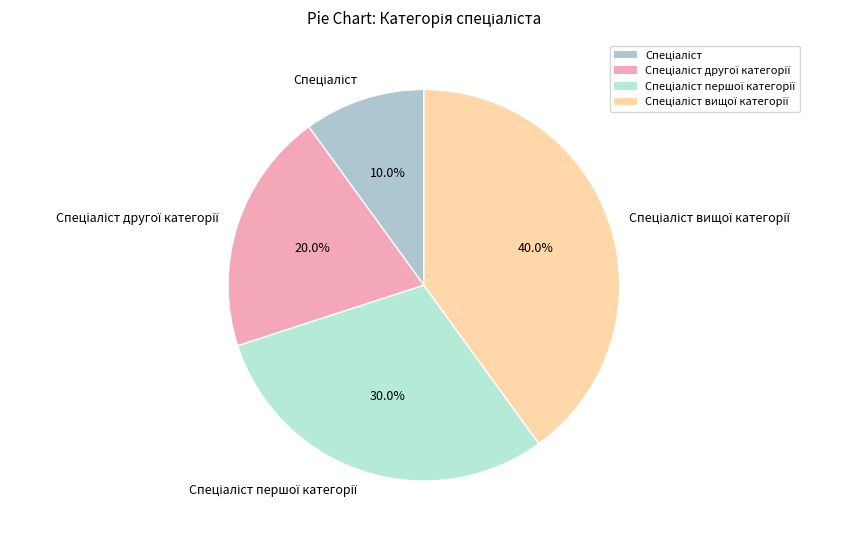

Does any single category account for the majority?

No